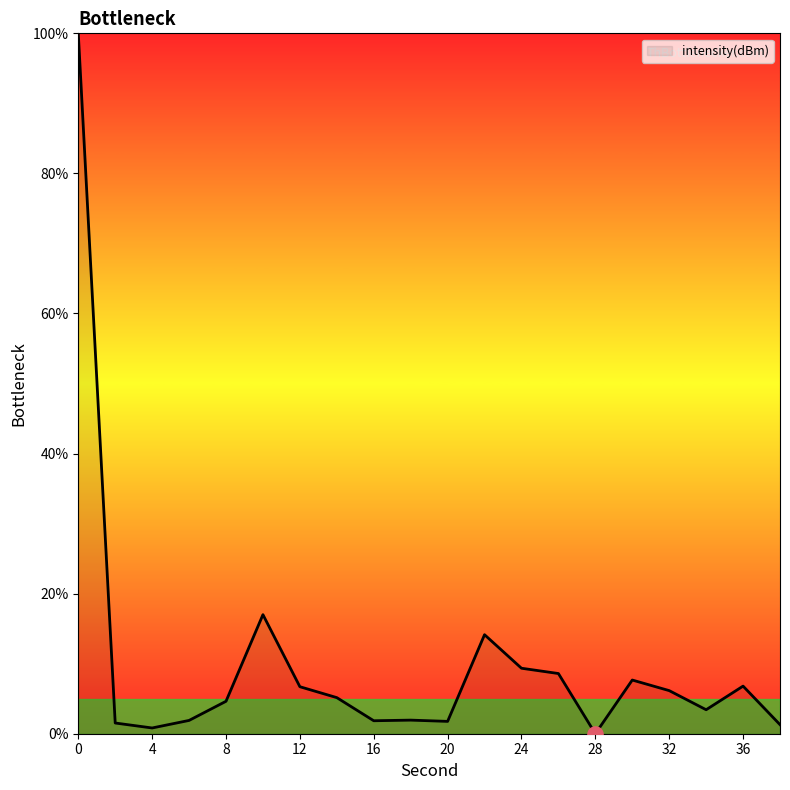

What is the difference between the maximum and minimum values?

100.0